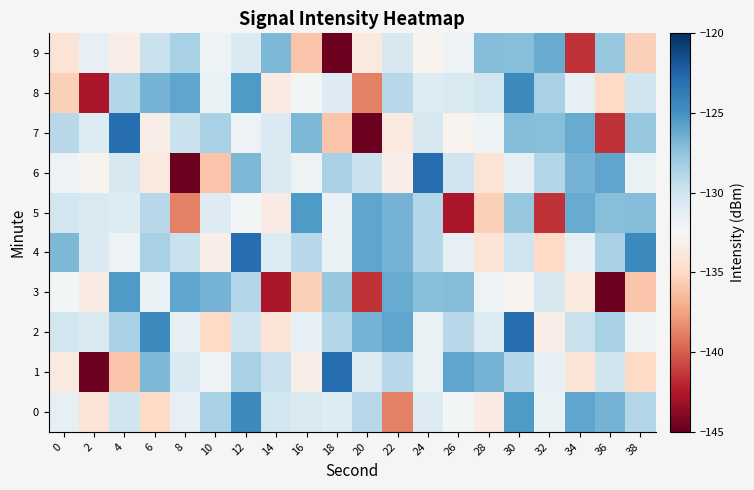

What is the total value across all series at 32?

-1313.7